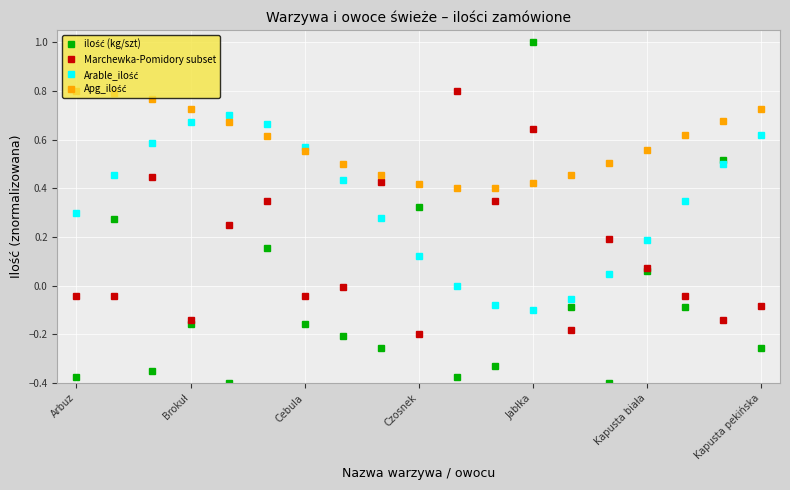

What is the maximum value shown in the chart?

1.0